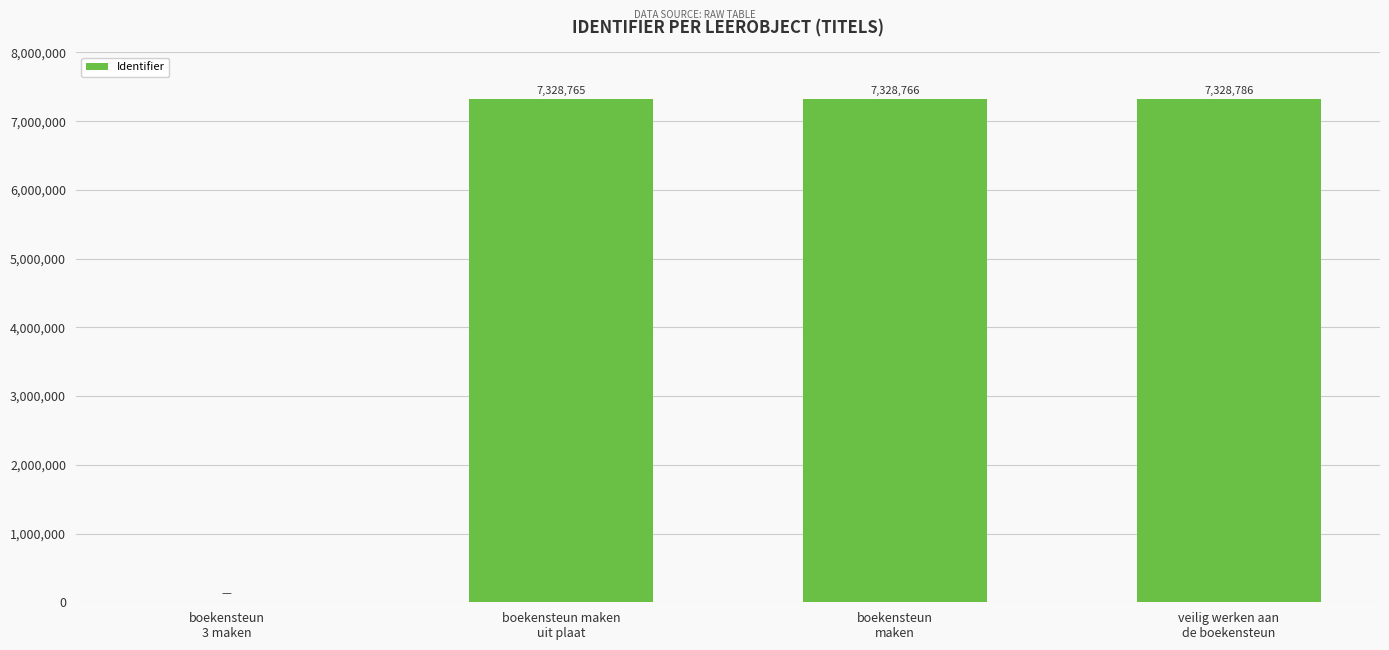

Are the bars horizontal?

No